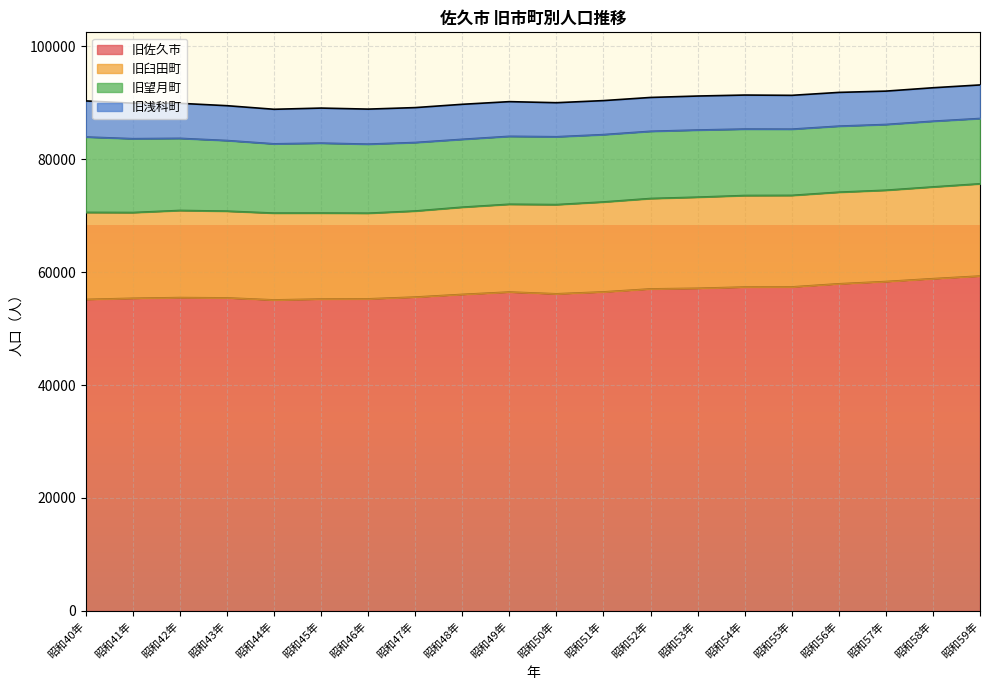

What are all the series names shown in the legend?

旧佐久市, 旧臼田町, 旧望月町, 旧浅科町